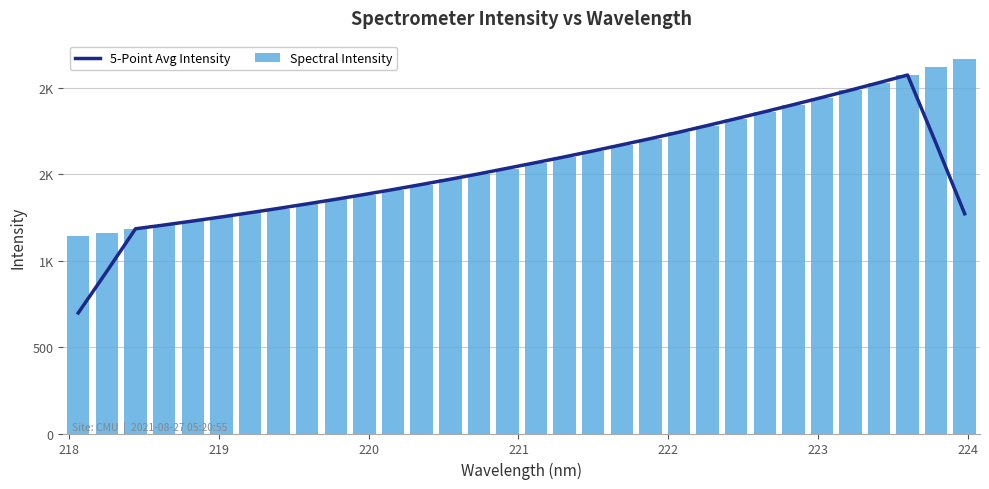

Is it true that Spectral Intensity equals 1657.7 at 219?

False